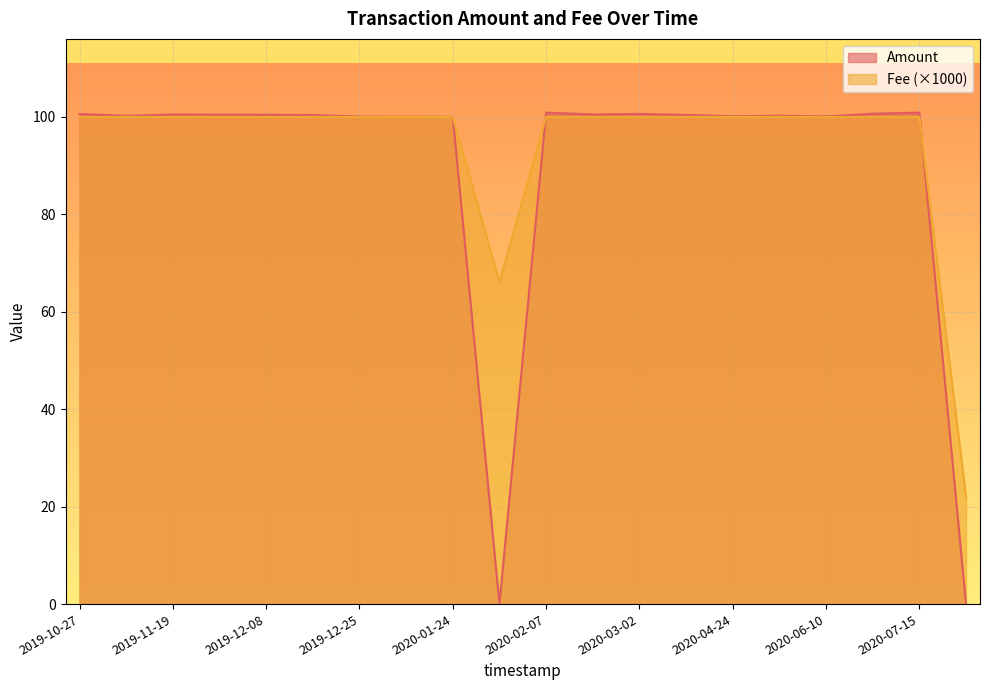

Reading left to right, list all the values displayed in this chart.

Amount: 2020-07-21=0.0	2020-07-15=100.9	2020-06-20=100.7	2020-06-10=100.1	2020-05-20=100.3	2020-04-24=100.1	2020-03-24=100.4	2020-03-02=100.6	2020-02-20=100.5	2020-02-07=100.9	2020-02-01=0.0	2020-01-24=100.0	2020-01-08=100.0	2019-12-25=100.1	2019-12-17=100.4	2019-12-08=100.5	2019-11-28=100.5	2019-11-19=100.5	2019-11-09=100.2	2019-10-27=100.6
Fee: 2020-07-21=0.0	2020-07-15=0.1	2020-06-20=0.1	2020-06-10=0.1	2020-05-20=0.1	2020-04-24=0.1	2020-03-24=0.1	2020-03-02=0.1	2020-02-20=0.1	2020-02-07=0.1	2020-02-01=0.1	2020-01-24=0.1	2020-01-08=0.1	2019-12-25=0.1	2019-12-17=0.1	2019-12-08=0.1	2019-11-28=0.1	2019-11-19=0.1	2019-11-09=0.1	2019-10-27=0.1